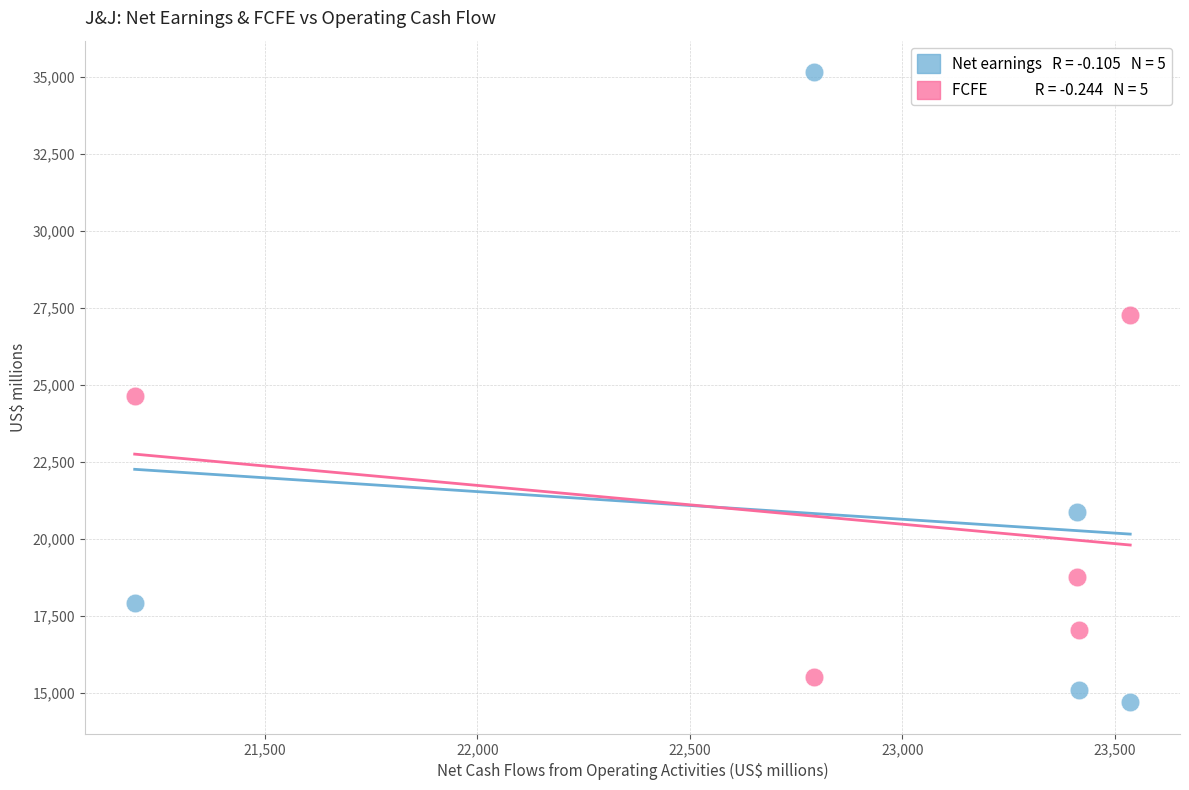

Across all data points, what is the range of Y values (max minus min)?

20439